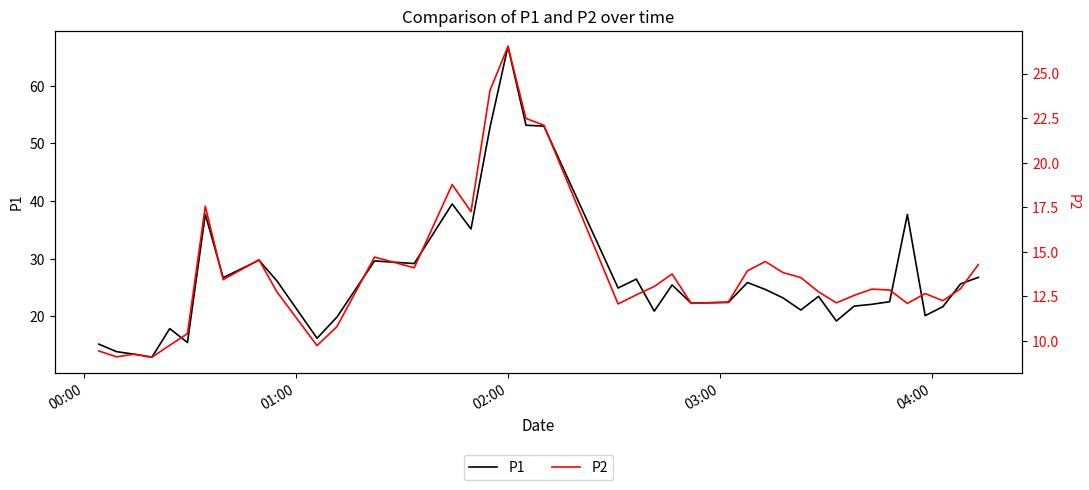

What are all the series names shown in the legend?

P1, P2